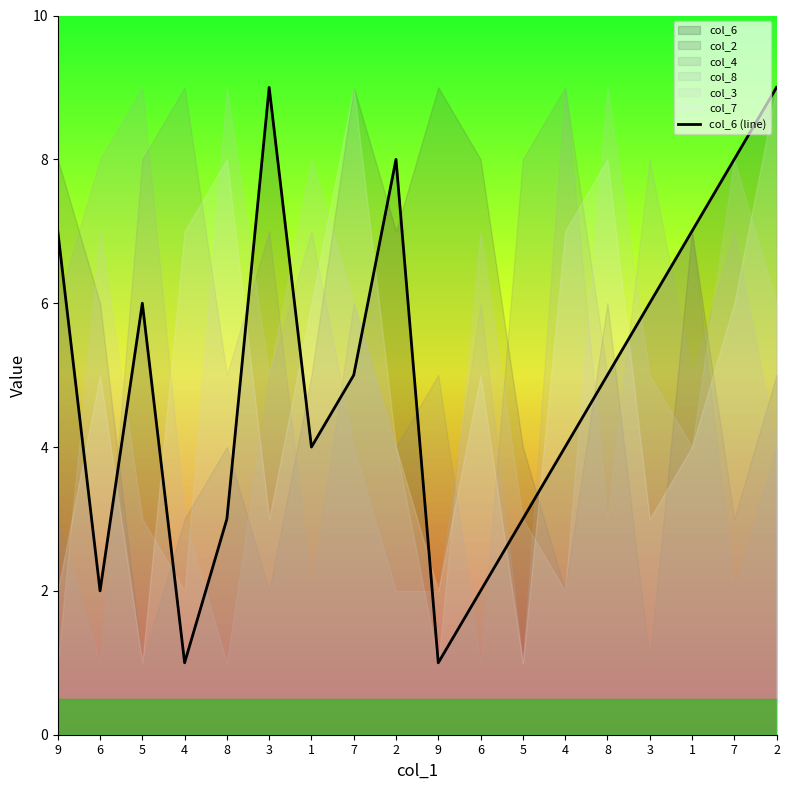

How many lines are shown in the chart?

1